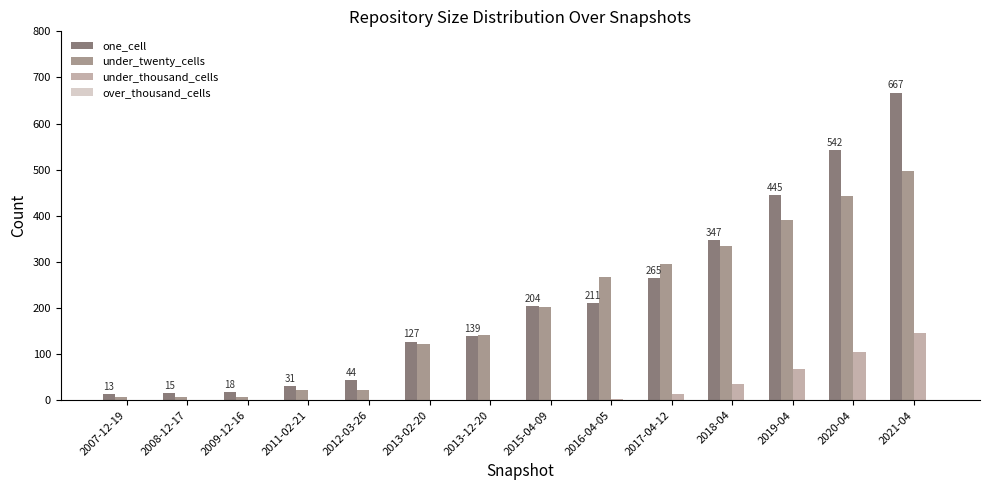

What is the sum of all under_thousand_cells values?

369